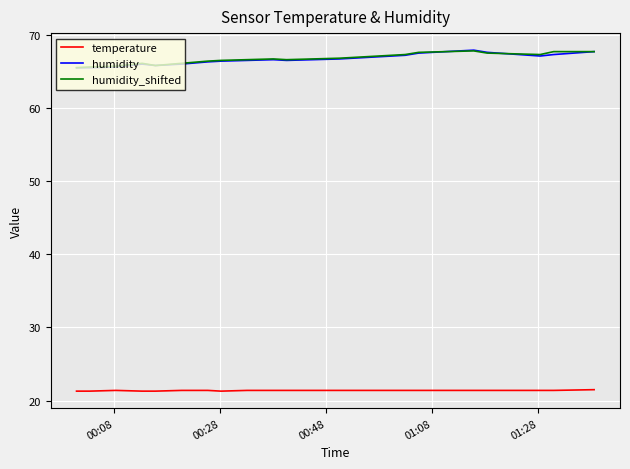

True or false: humidity_shifted and temperature cross at least once.

False